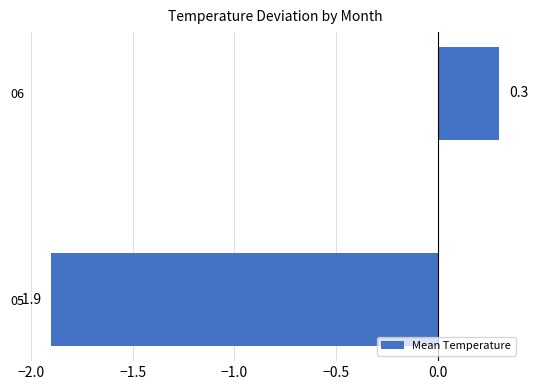

The chart shows a value of 0.3 at 06. True or false?

True